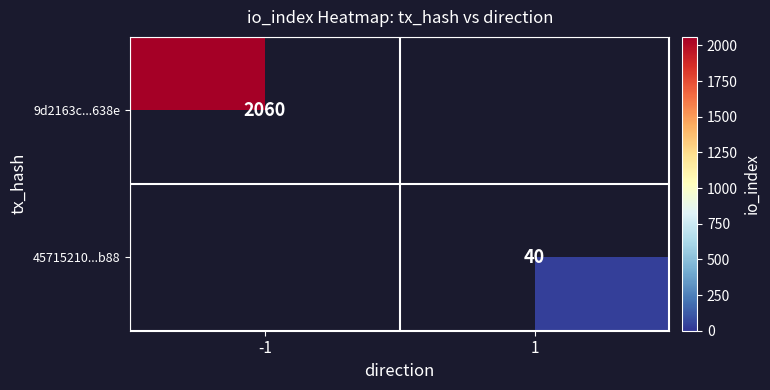

What is the smallest value displayed?

40.0